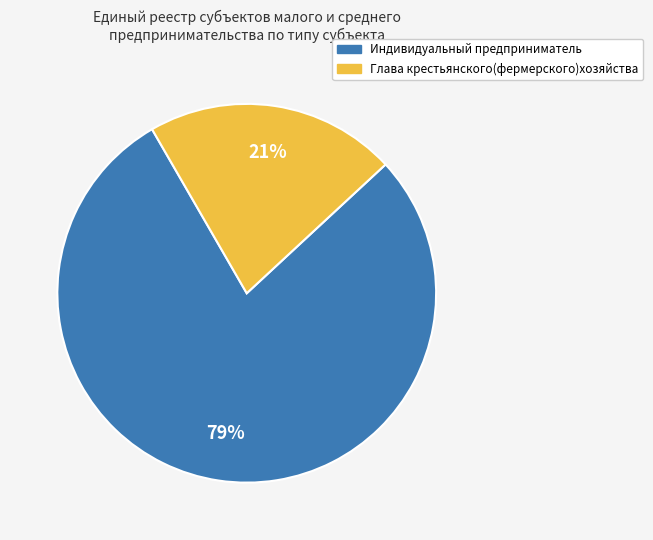

True or false: Индивидуальный предприниматель accounts for 79% of the total.

True